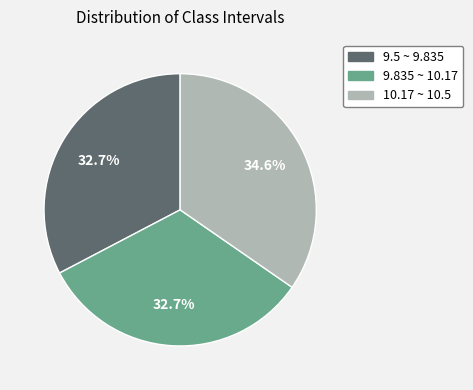

How many slices are in this pie chart?

3